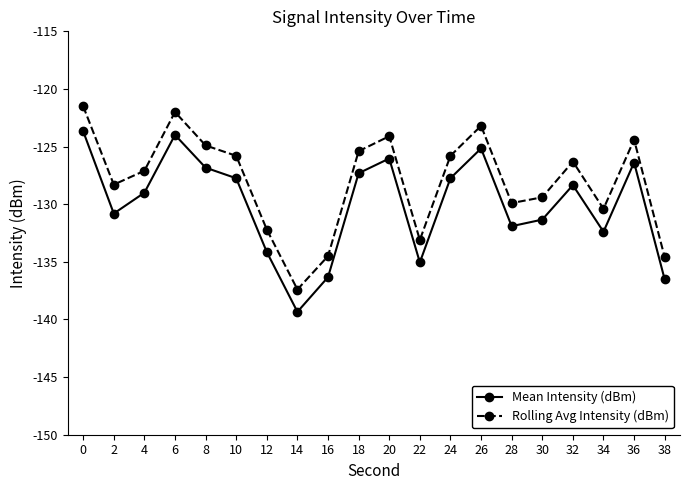

Which series has the largest range (max minus min)?

Rolling Avg Intensity (dBm)